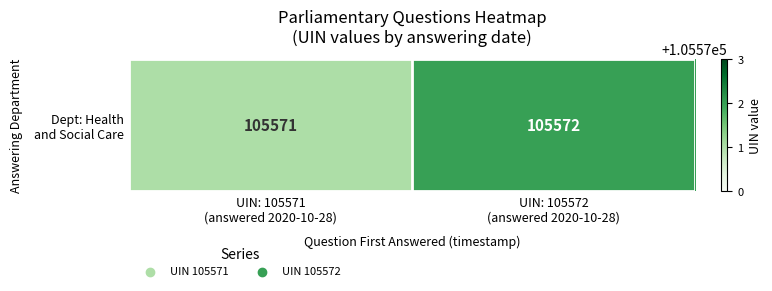

The chart shows a value of 105572 at UIN: 105572
(answered 2020-10-28). True or false?

True